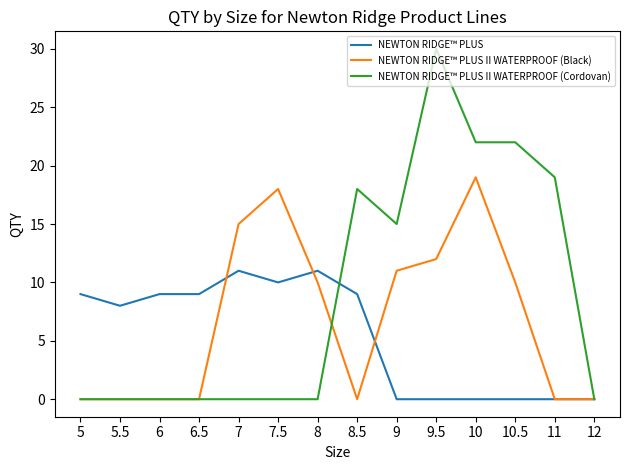

Where is NEWTON RIDGE™ PLUS nearest to the value 5?

5.5